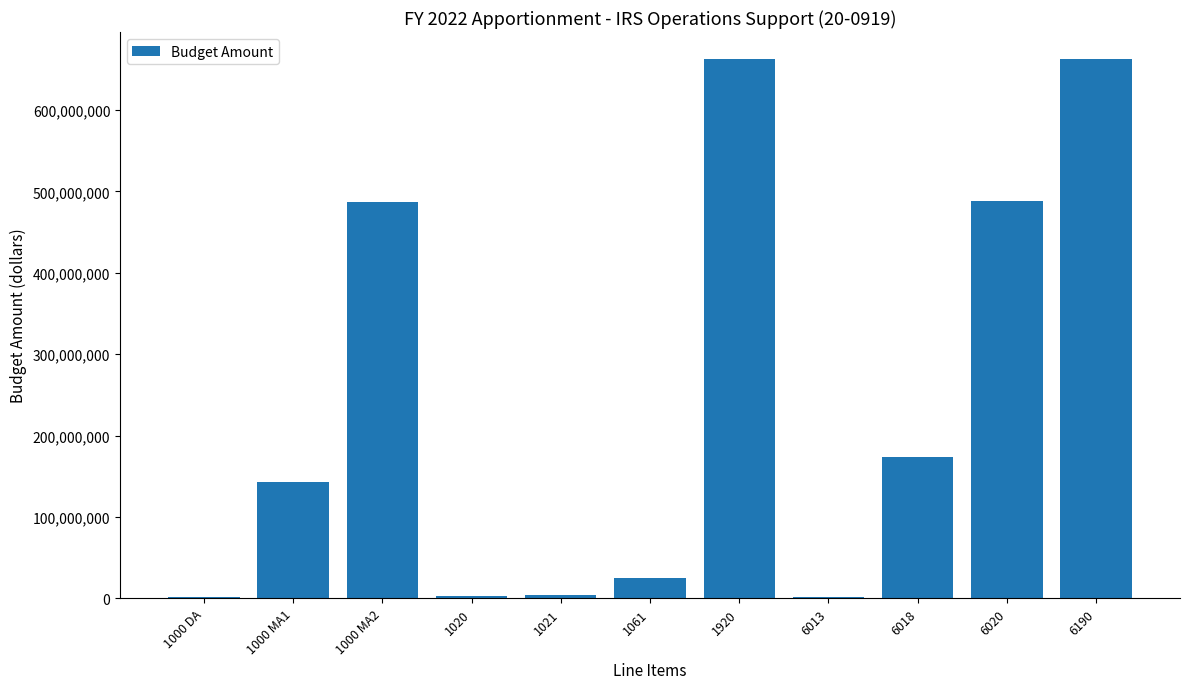

What is the sum of all values?

2651059296